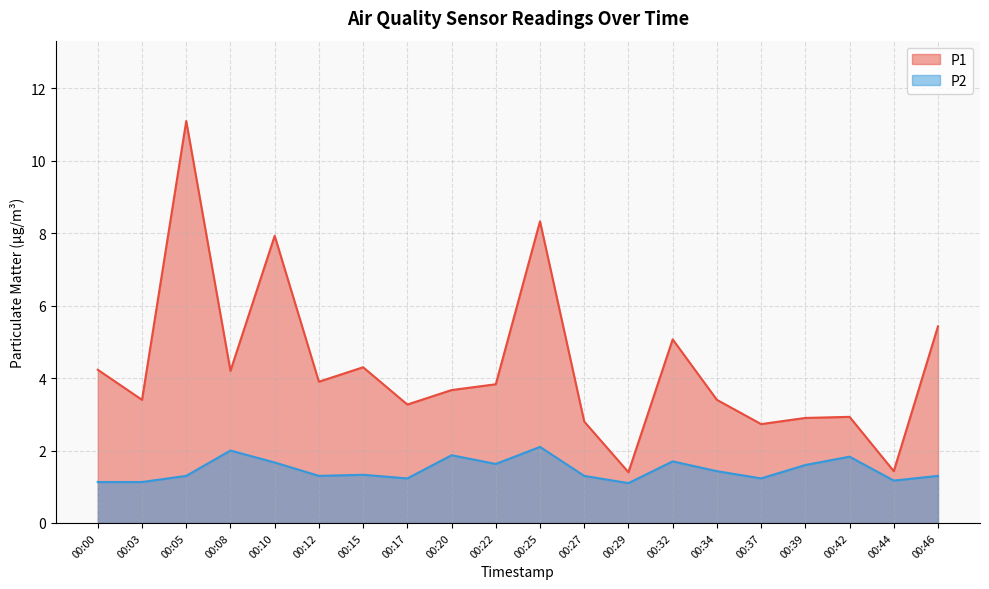

Between 00:39 and 00:10, which is larger?

00:10